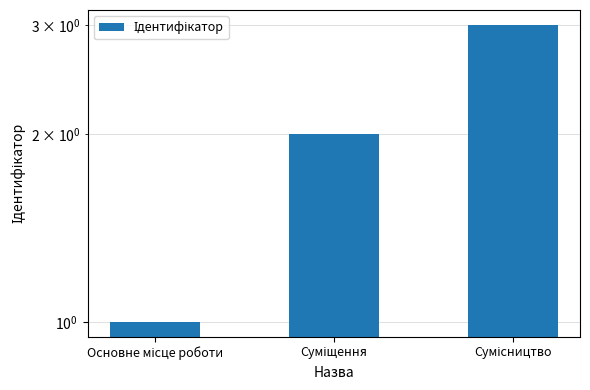

What is the smallest value displayed?

1